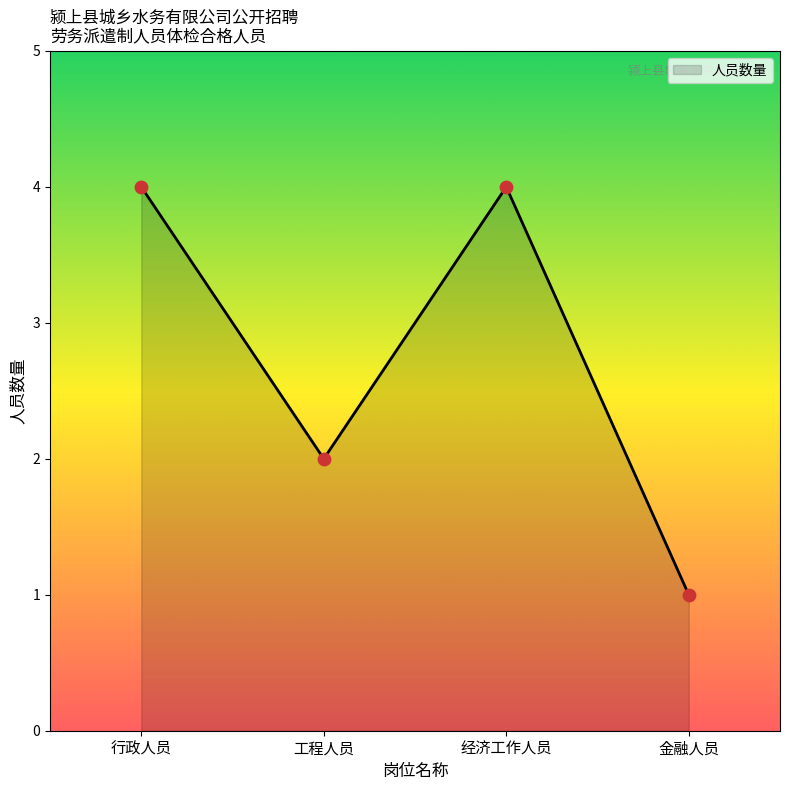

Between 经济工作人员 and 金融人员, which is larger?

经济工作人员